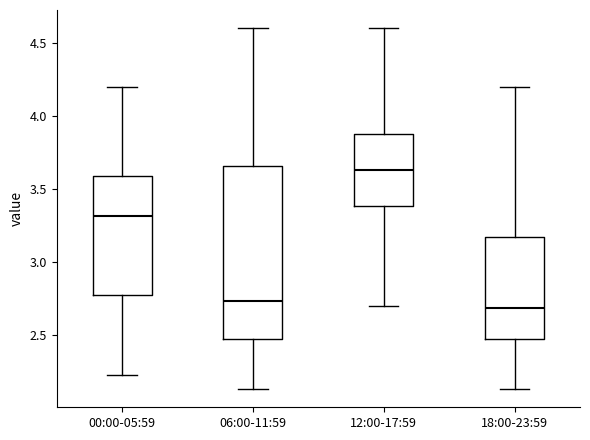

Reading left to right, read every box against the y-axis: the position of its median line, the range the box covers, and the ends of its whiskers. The values are not printed on the chart, so give them approximately, as read against the axis.

00:00-05:59: median 3.30, box 2.80 to 3.60, whiskers 2.25 to 4.20
06:00-11:59: median 2.75, box 2.50 to 3.65, whiskers 2.15 to 4.60
12:00-17:59: median 3.65, box 3.40 to 3.90, whiskers 2.70 to 4.60
18:00-23:59: median 2.70, box 2.50 to 3.15, whiskers 2.15 to 4.20